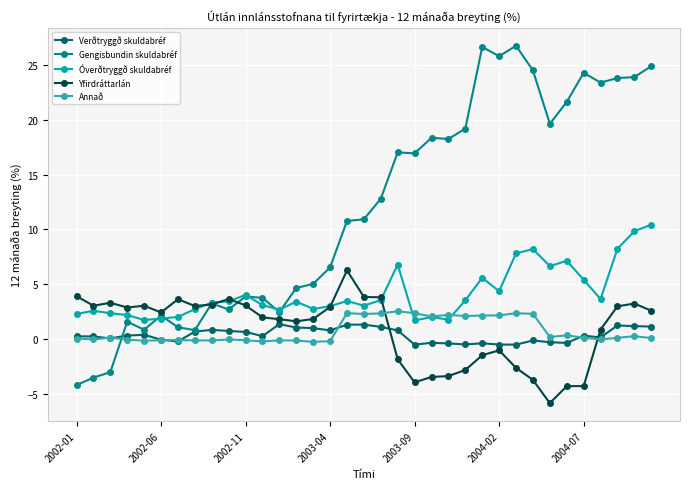

True or false: Óverðtryggð skuldabréf has more than 2 interior local peaks.

True